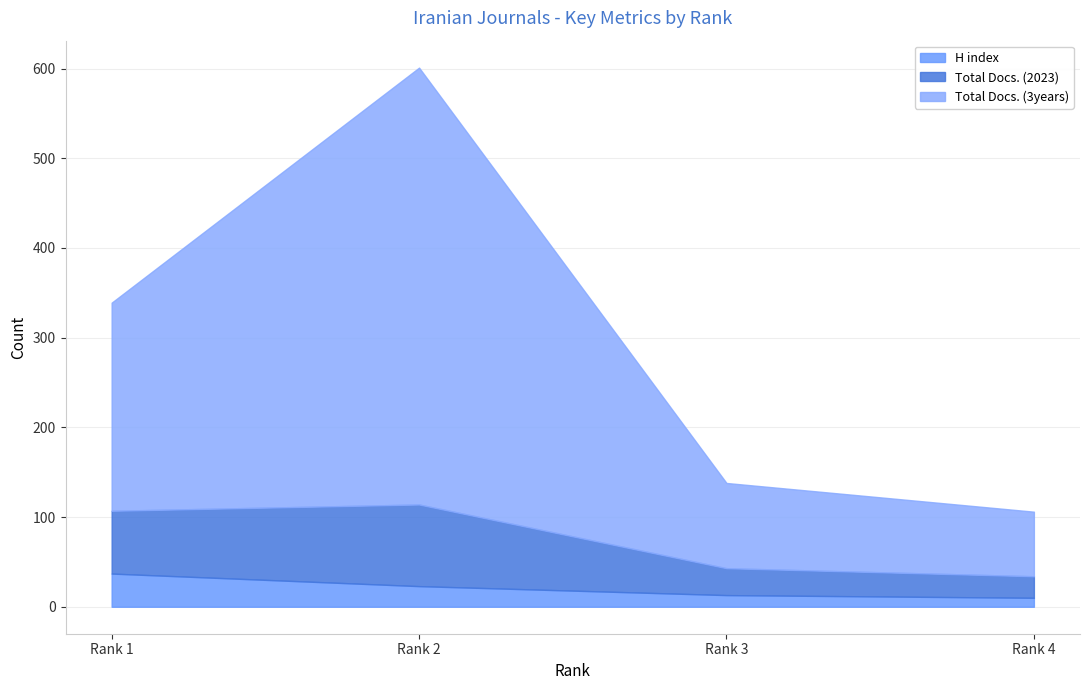

Count the number of categories in the chart.

4